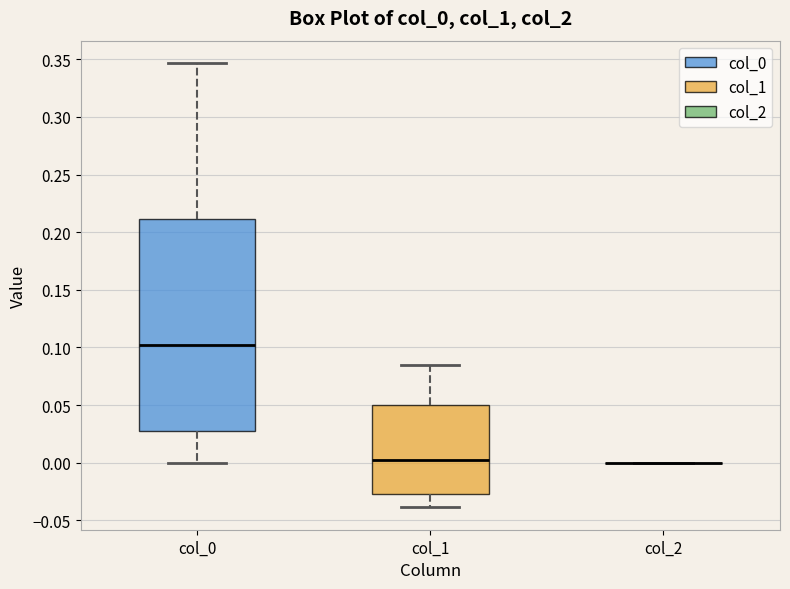

Reading left to right, transcribe this box plot: for each box, give where its median line is, the range the box spans, and where its two whiskers end, as read against the y-axis. The values are not printed on the chart, so give them approximately, as read against the axis.

col_0: median 0.100, box 0.030 to 0.210, whiskers 0.000 to 0.345
col_1: median 0.000, box -0.030 to 0.050, whiskers -0.040 to 0.085
col_2: box collapsed to a line at 0.000, whiskers 0.000 to 0.000